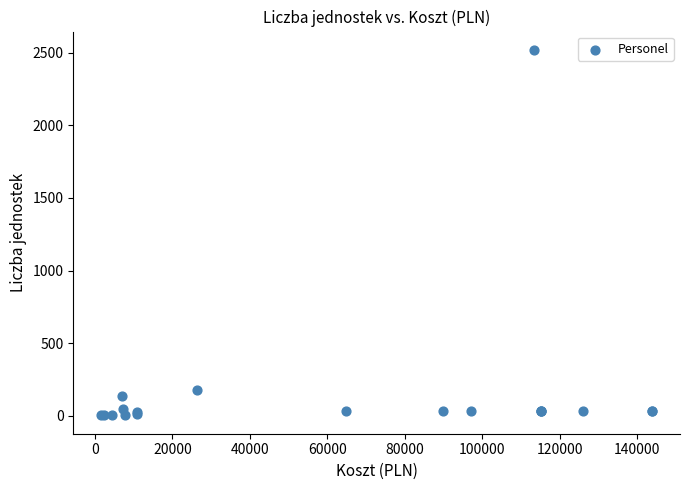

What Y value in the scatter plot is closest to 1261?

176